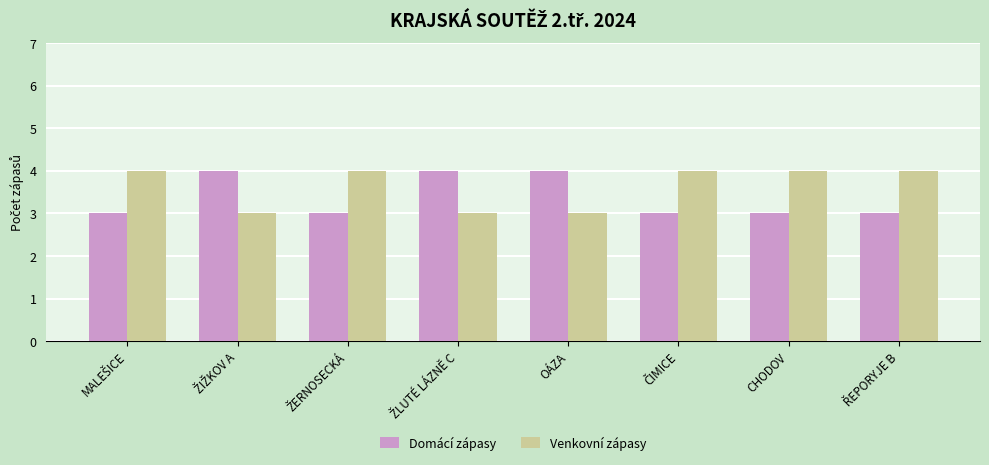

What is the minimum value for Domácí zápasy?

3